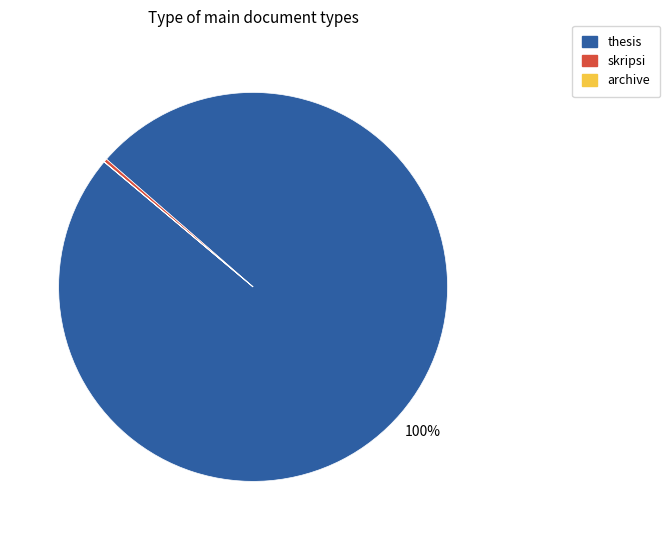

Is the sum of skripsi and thesis greater than half?

Yes